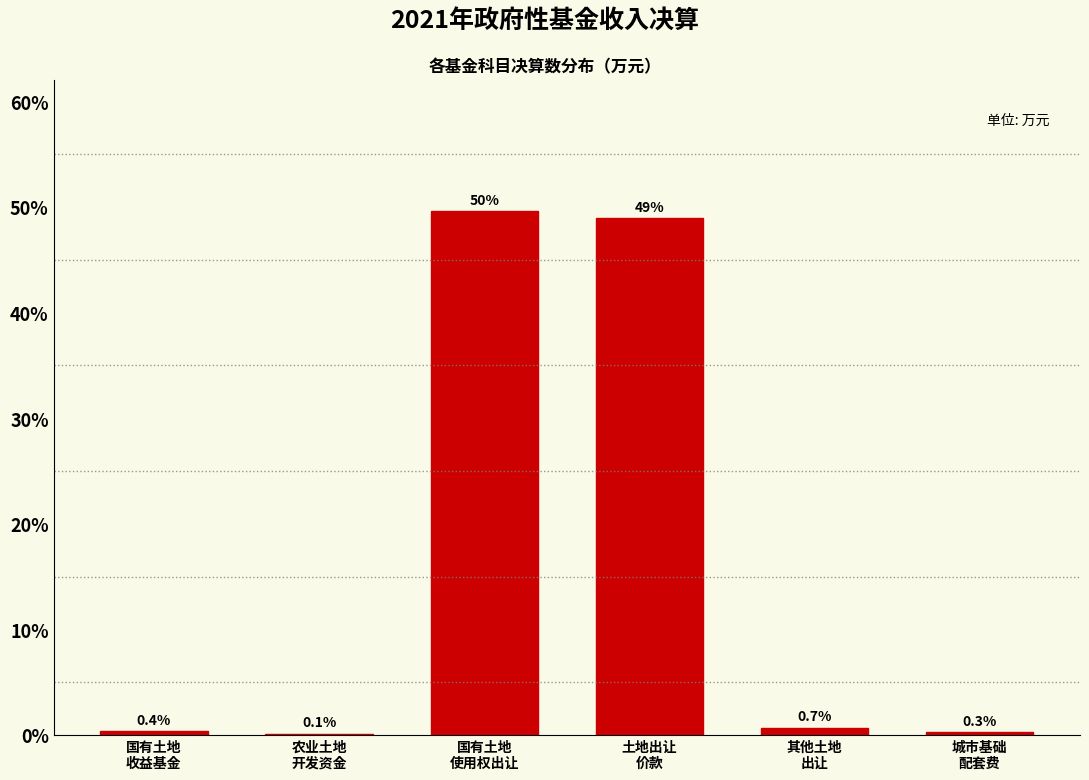

What is the greatest value displayed?

49.6